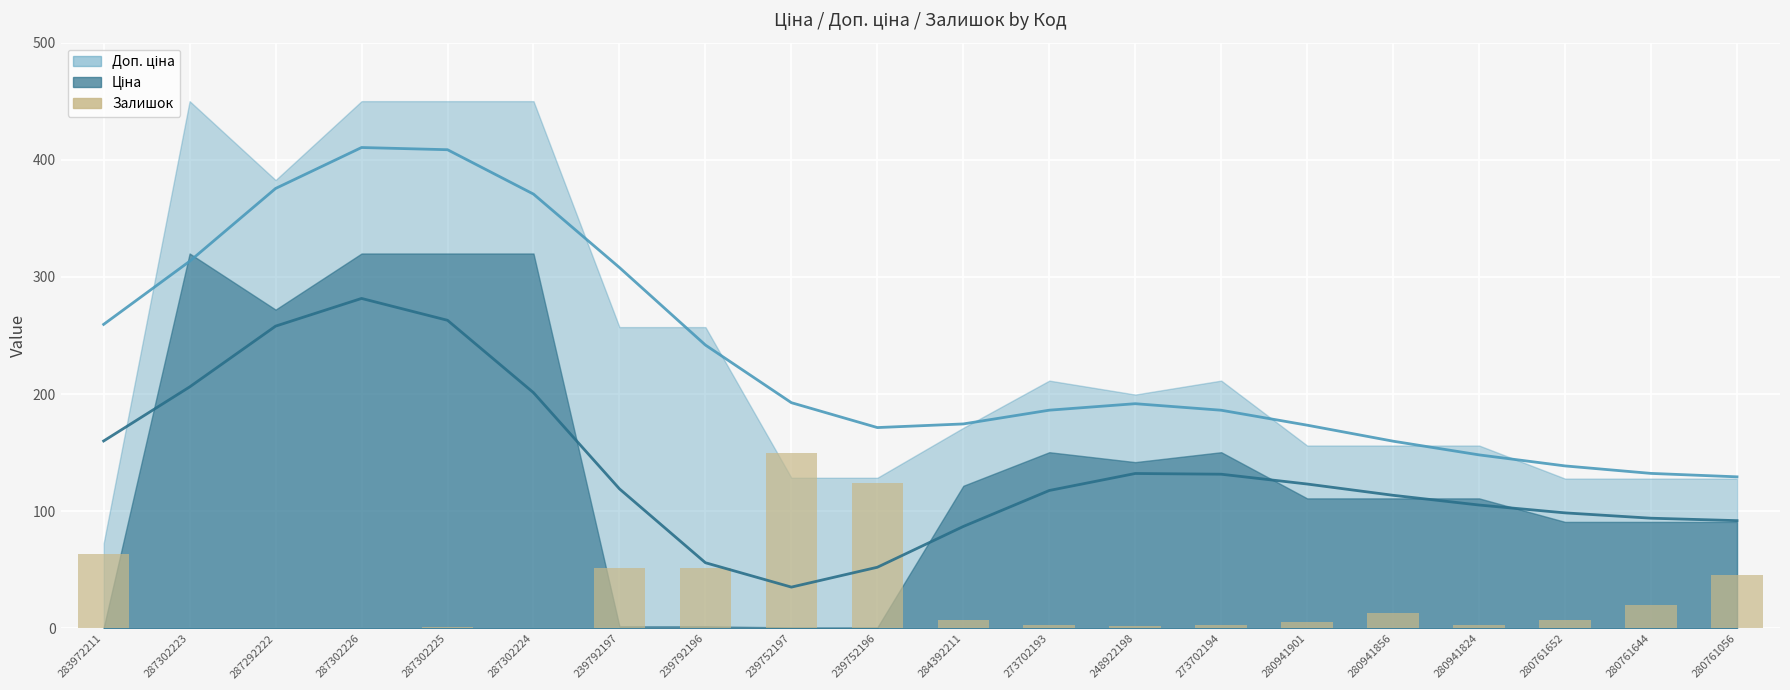

The chart shows a value of 0.2 at 287302226. True or false?

True